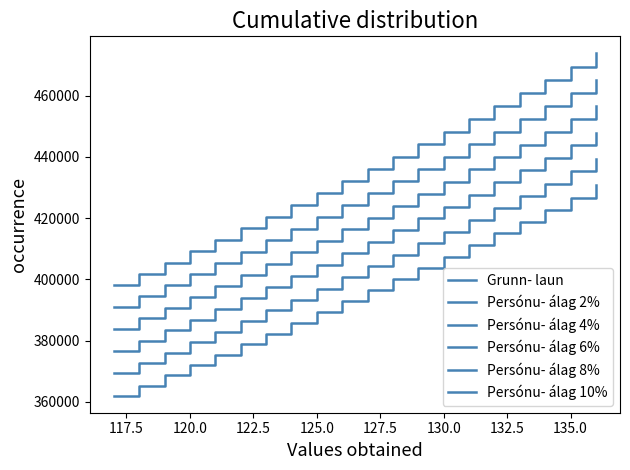

Does the chart have visible grid lines?

No